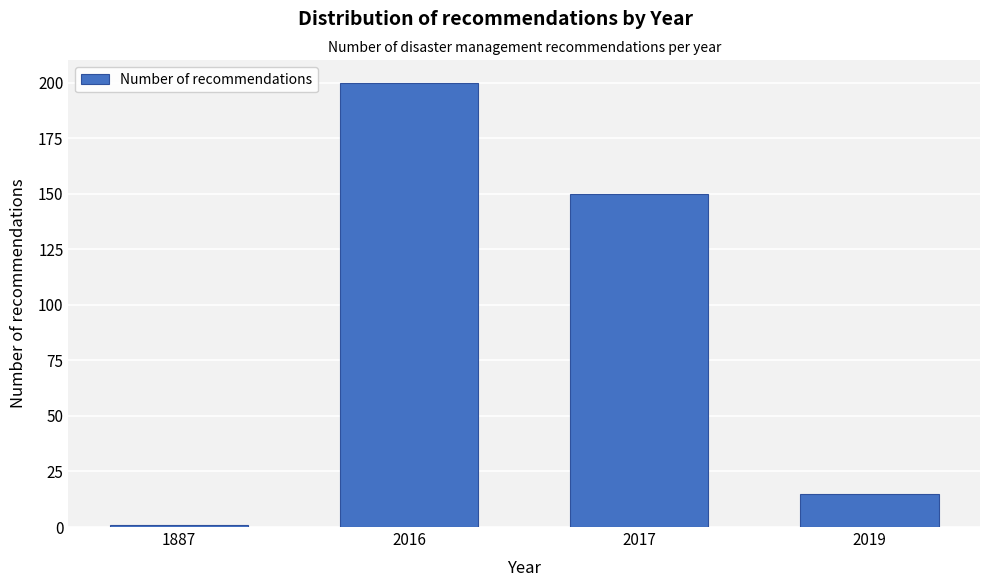

Reading left to right, extract all data points from this chart.

1887=1	2016=200	2017=150	2019=15